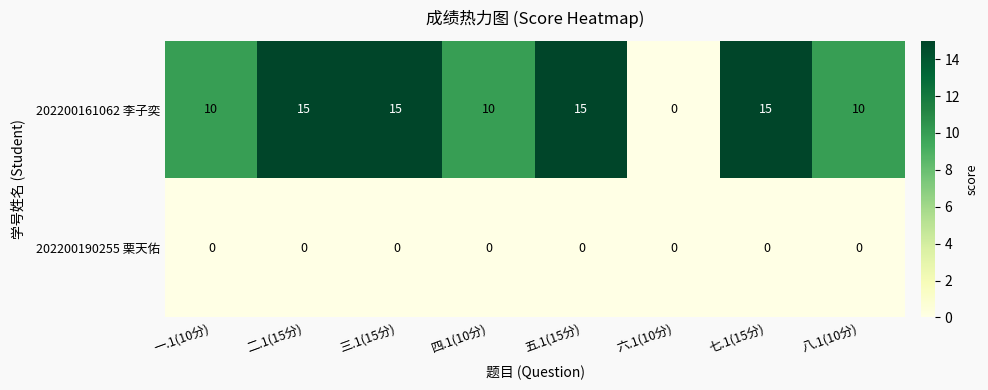

Reading left to right, extract all data points from this chart.

202200161062 李子奕: 10	15	15	10	15	0	15	10
202200190255 栗天佑: 0	0	0	0	0	0	0	0